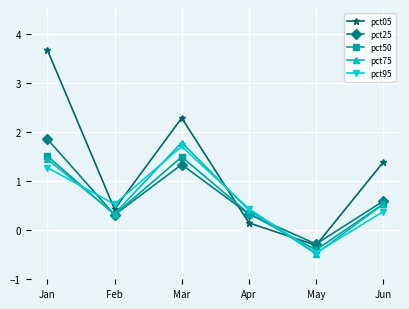

Count the pct95 values in the range 0 to 1.

3